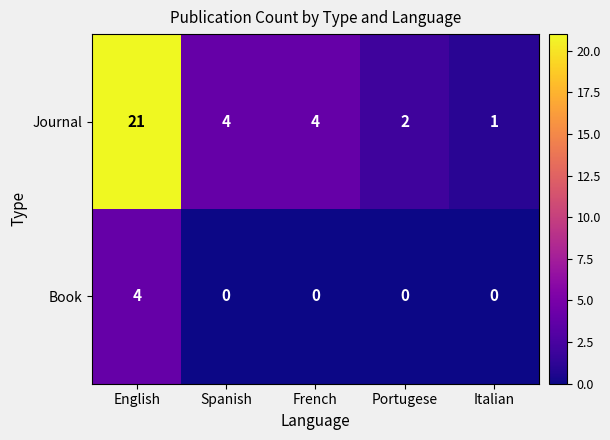

What value does the Book series have at English?

4